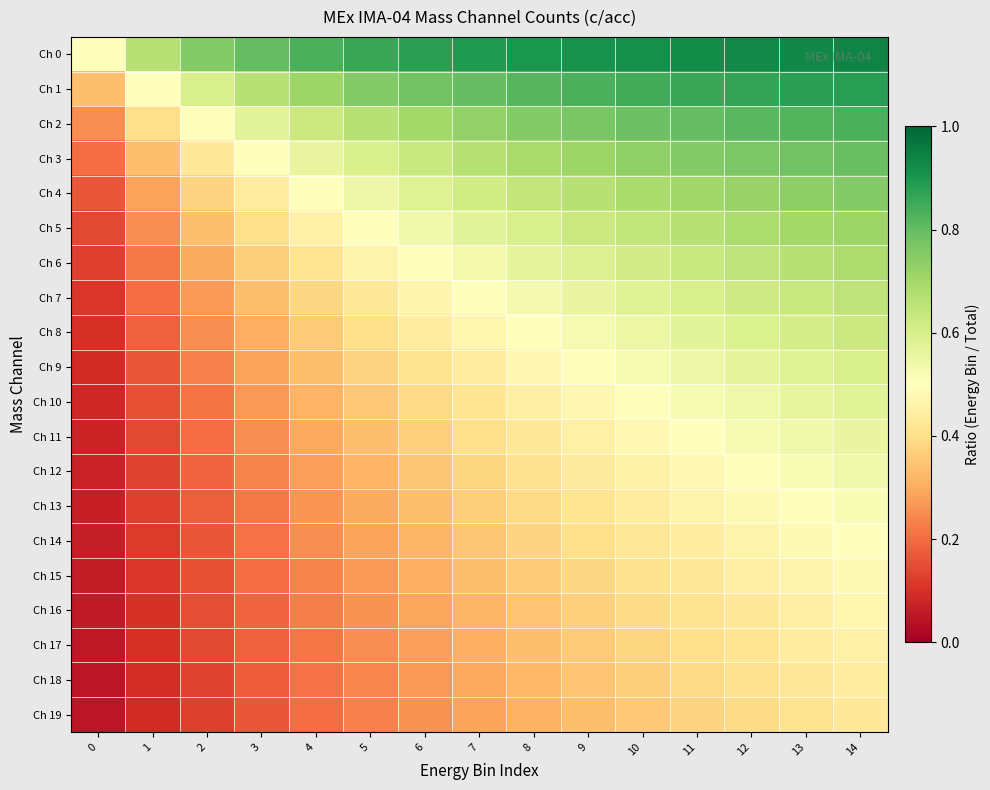

At 10, list the series in order from smallest to largest.

Ch 19, Ch 18, Ch 17, Ch 16, Ch 15, Ch 14, Ch 13, Ch 12, Ch 11, Ch 10, Ch 9, Ch 8, Ch 7, Ch 6, Ch 5, Ch 4, Ch 3, Ch 2, Ch 1, Ch 0